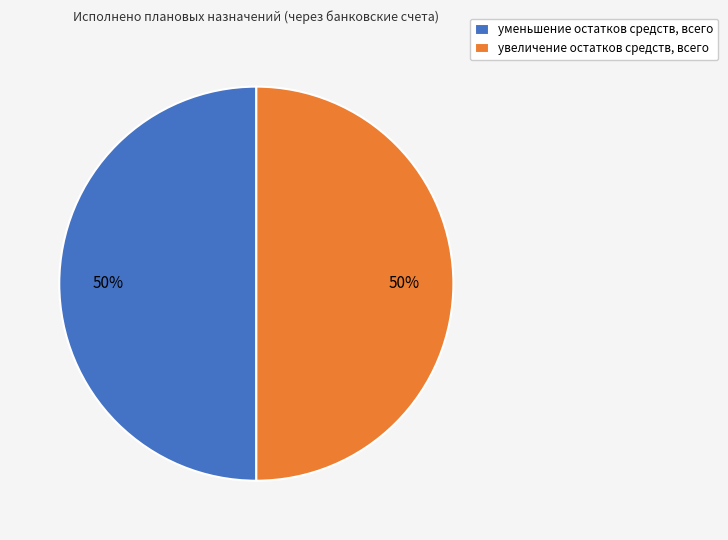

Combined, do уменьшение остатков средств, всего and увеличение остатков средств, всего account for over 50%?

Yes